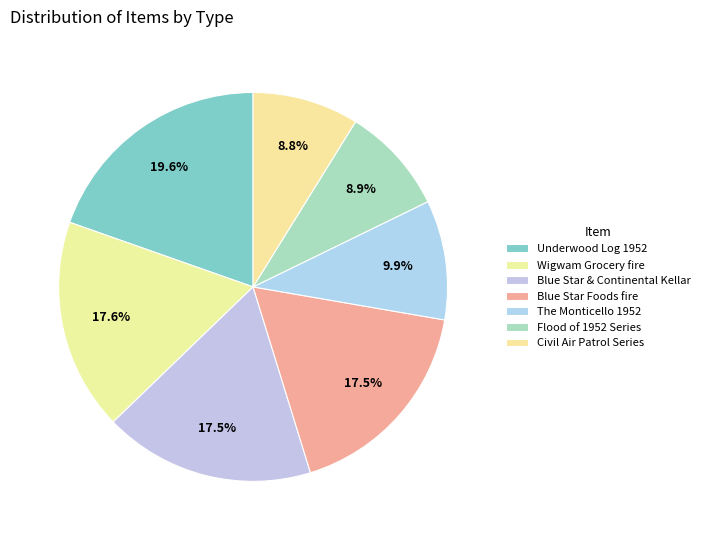

Which category has the biggest portion of the pie?

Underwood Log 1952